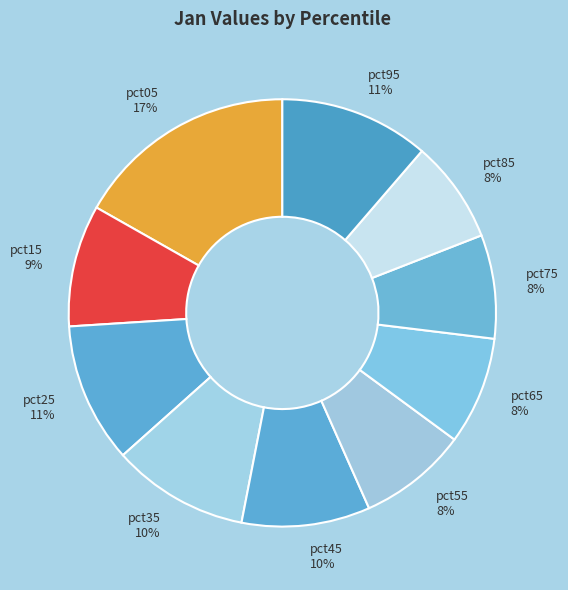

Does any single category account for the majority?

No